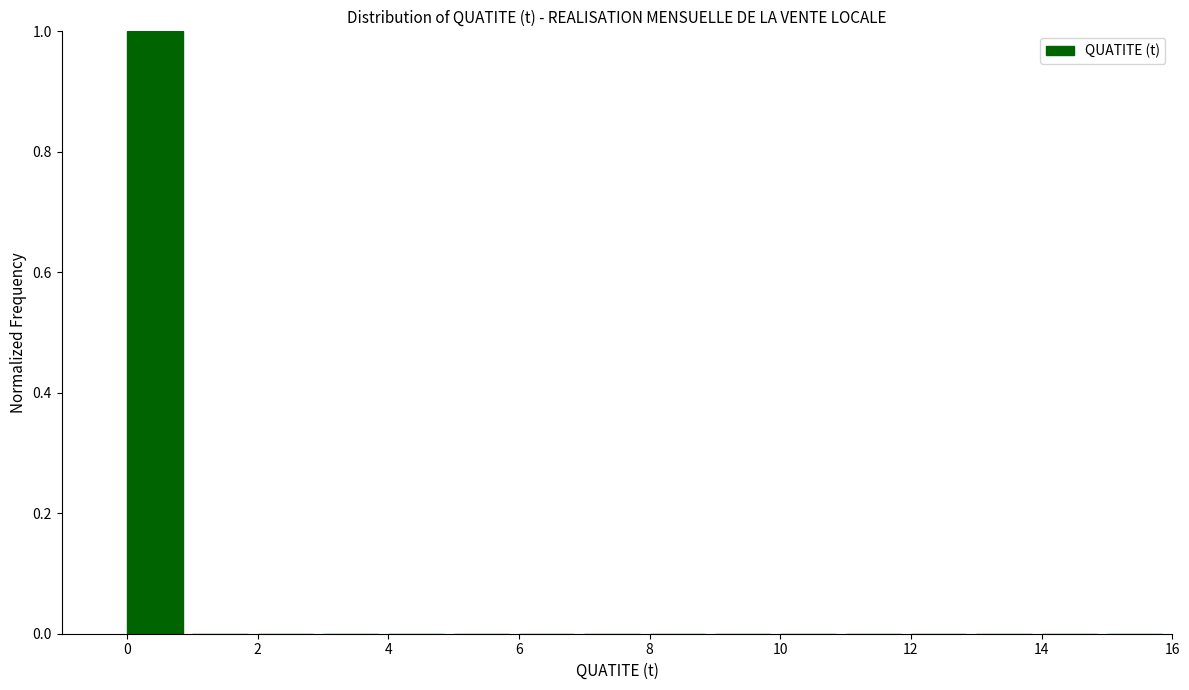

Reading left to right, list every bar in this chart as the range it spans on the x-axis followed by its height. The values are not printed on the chart, so give them approximately, as read against the axis.

0 to 1: 1
1 to 2: 0
2 to 3: 0
3 to 4: 0
4 to 5: 0
5 to 6: 0
6 to 7: 0
7 to 8: 0
8 to 9: 0
9 to 10: 0
10 to 11: 0
11 to 12: 0
12 to 13: 0
13 to 14: 0
14 to 15: 0
15 to 16: 0